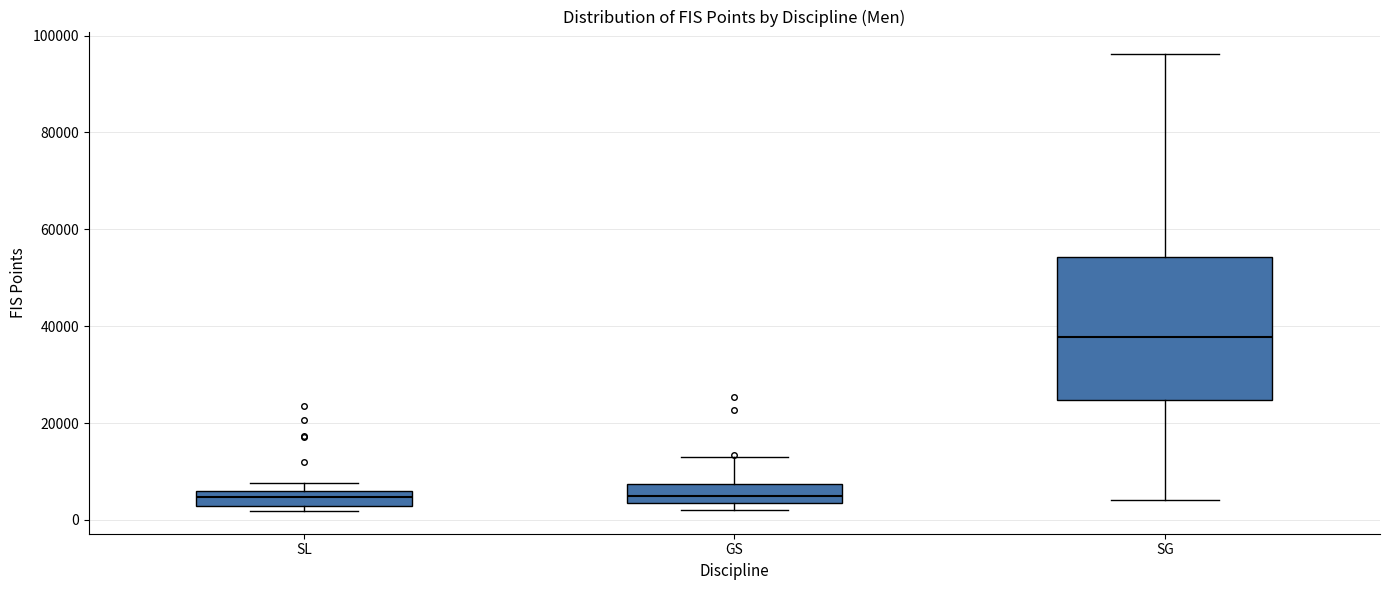

Reading left to right, transcribe this box plot: for each box, give where its median line is, the range the box spans, and where its two whiskers end, as read against the y-axis. The values are not printed on the chart, so give them approximately, as read against the axis.

SL: median 4000, box 2000 to 6000, whiskers 2000 (just below the box's lower edge) to 8000
GS: median 4000 (inside the box), box 4000 to 8000, whiskers 2000 to 12000
SG: median 38000, box 24000 to 54000, whiskers 4000 to 96000